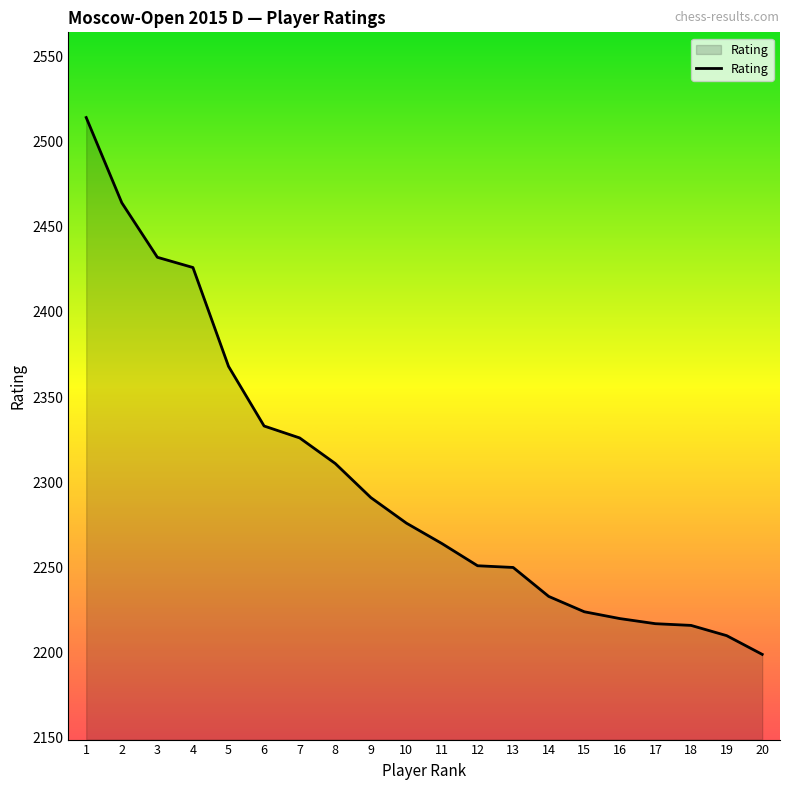

Which label corresponds to the smallest value in the chart?

20